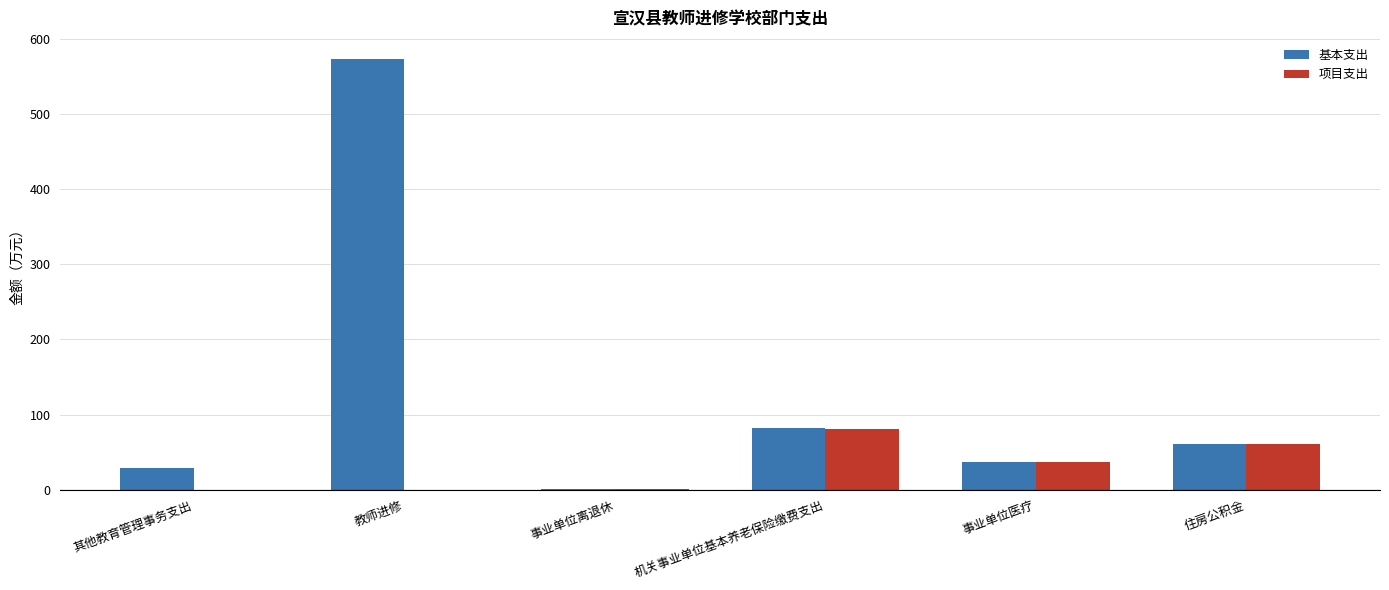

Which series changed the most between 其他教育管理事务支出 and 机关事业单位基本养老保险缴费支出?

项目支出